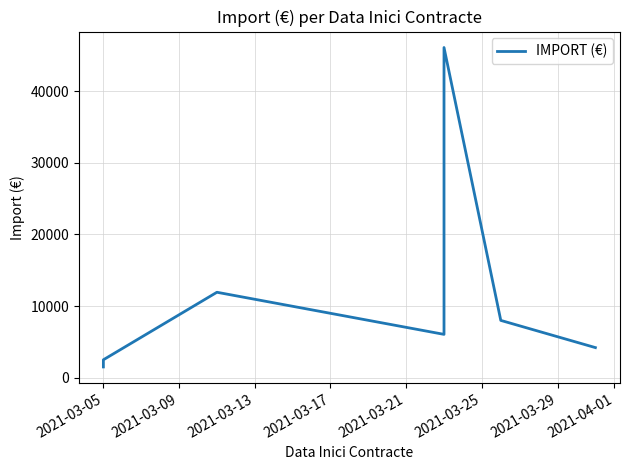

What is the difference between the values at 2021-04-01 and 2021-03-29?

3800